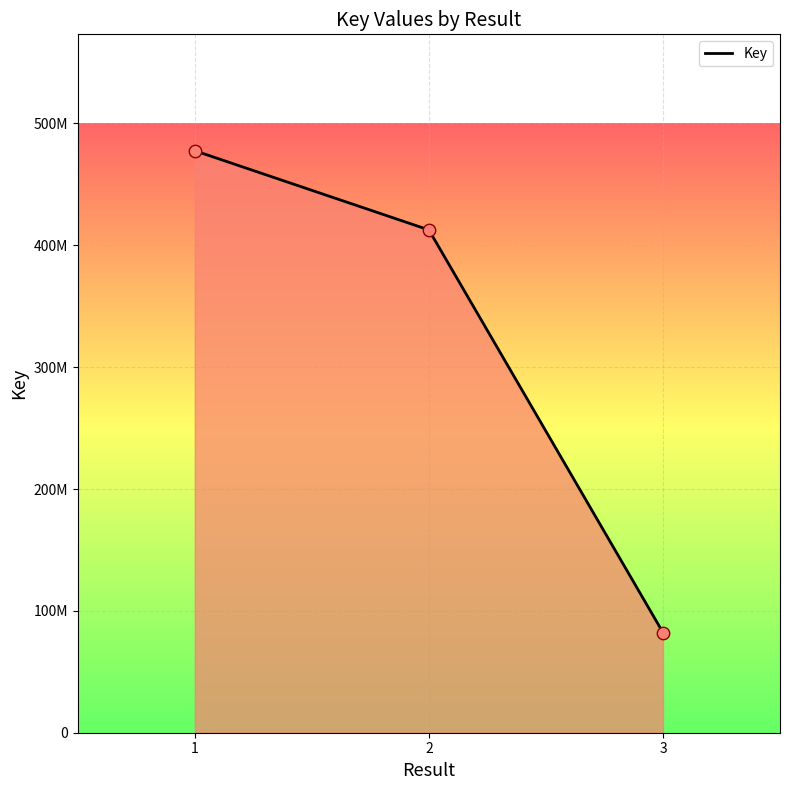

Which has a higher value, 1 or 3?

1